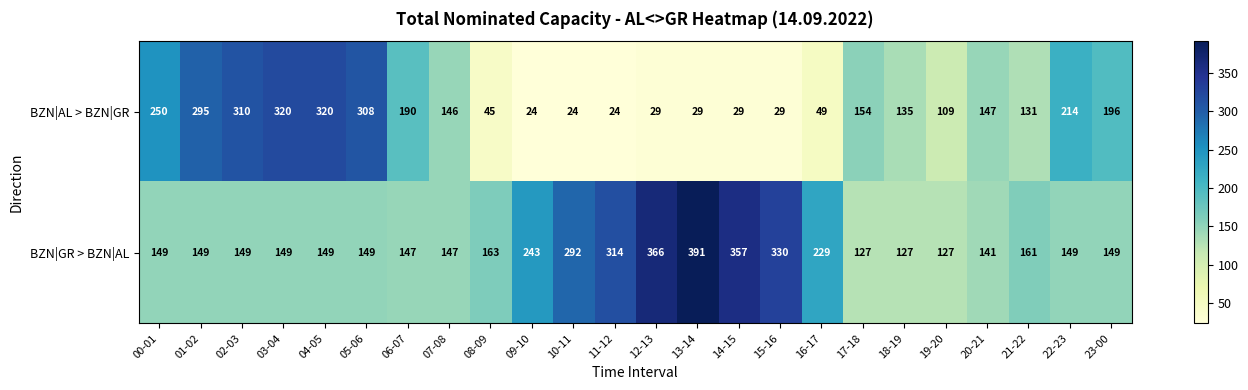

What is the difference between the maximum and second lowest values in the BZN|GR > BZN|AL series?

264